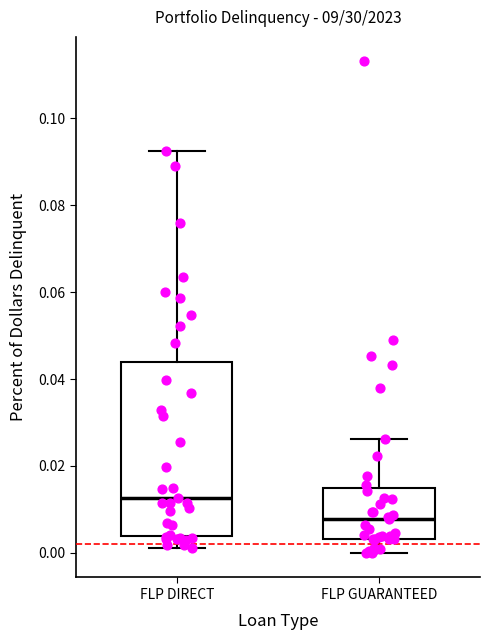

Reading left to right, read every box against the y-axis: the position of its median line, the range the box covers, and the ends of its whiskers. The values are not printed on the chart, so give them approximately, as read against the axis.

FLP DIRECT: median 0.012, box 0.004 to 0.044, whiskers 0.002 to 0.092
FLP GUARANTEED: median 0.008, box 0.004 to 0.014, whiskers 0.000 to 0.026